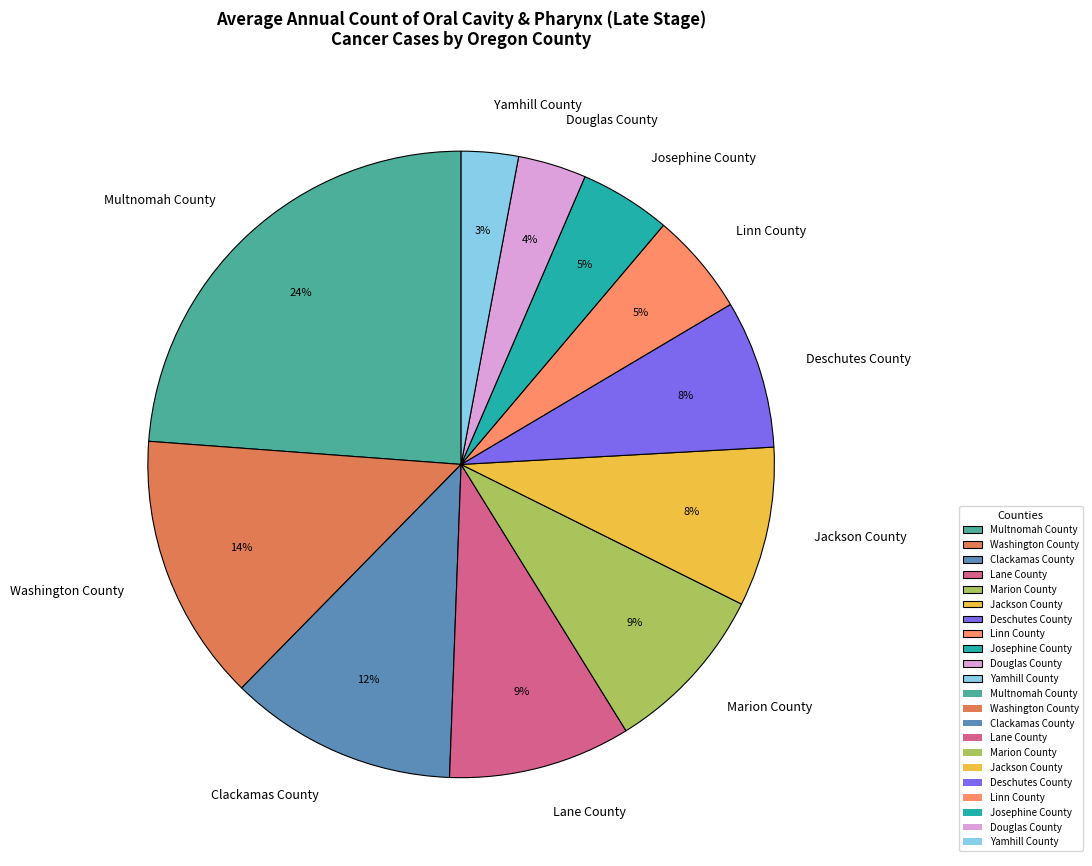

To the nearest percent, what portion does Deschutes County represent?

8%